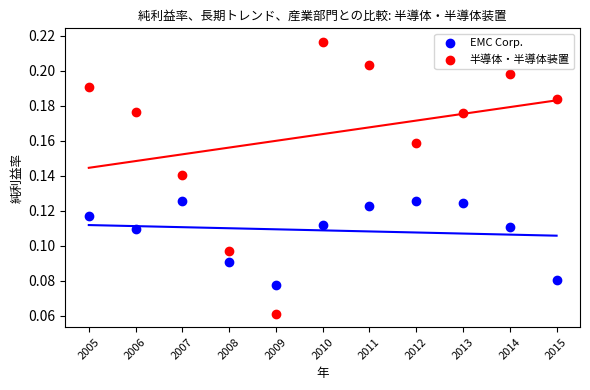

Which series has the widest spread of Y values?

半導体・半導体装置